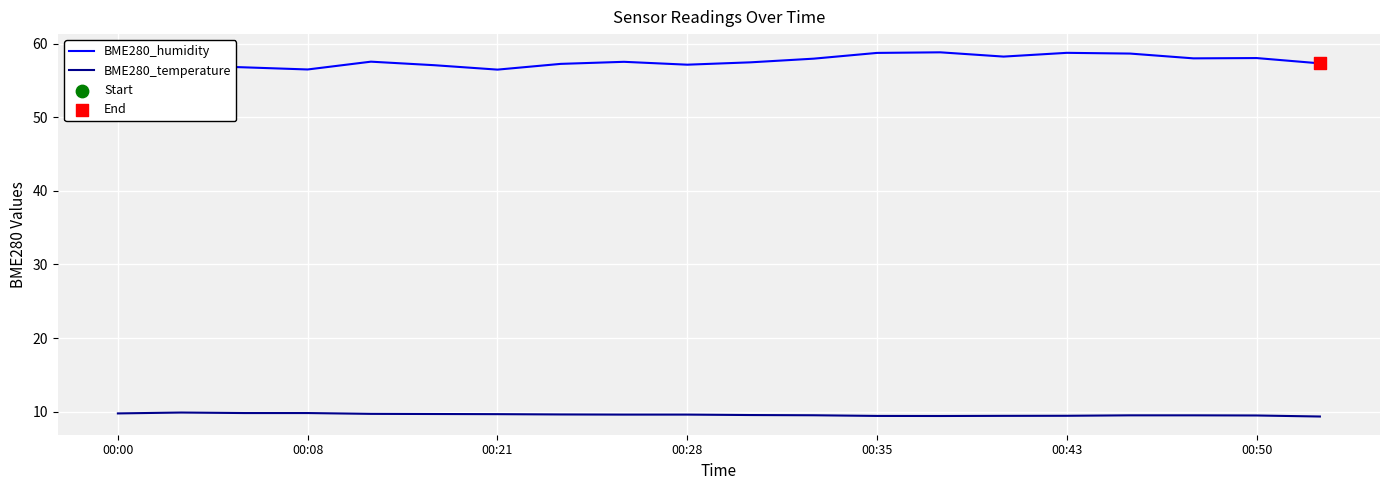

Which series has the largest total across all categories?

BME280_humidity